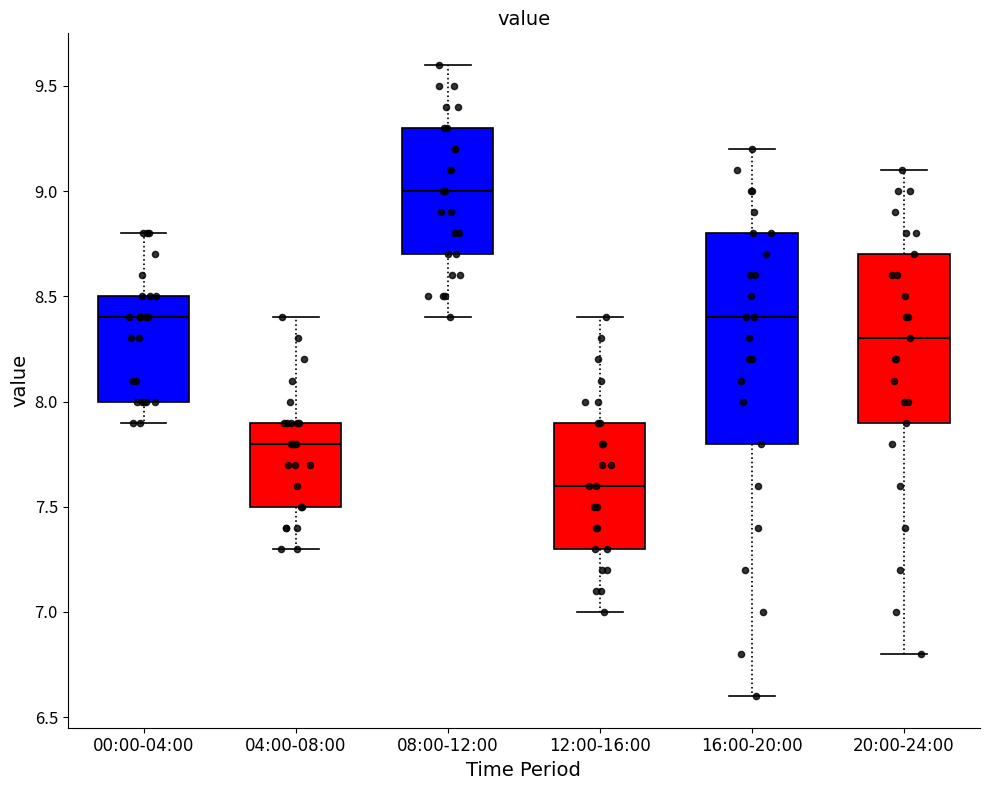

Reading left to right, transcribe this box plot: for each box, give where its median line is, the range the box spans, and where its two whiskers end, as read against the y-axis. The values are not printed on the chart, so give them approximately, as read against the axis.

00:00-04:00: median 8.4, box 8.0 to 8.5, whiskers 7.9 to 8.8
04:00-08:00: median 7.8, box 7.5 to 7.9, whiskers 7.3 to 8.4
08:00-12:00: median 9.0, box 8.7 to 9.3, whiskers 8.4 to 9.6
12:00-16:00: median 7.6, box 7.3 to 7.9, whiskers 7.0 to 8.4
16:00-20:00: median 8.4, box 7.8 to 8.8, whiskers 6.6 to 9.2
20:00-24:00: median 8.3, box 7.9 to 8.7, whiskers 6.8 to 9.1